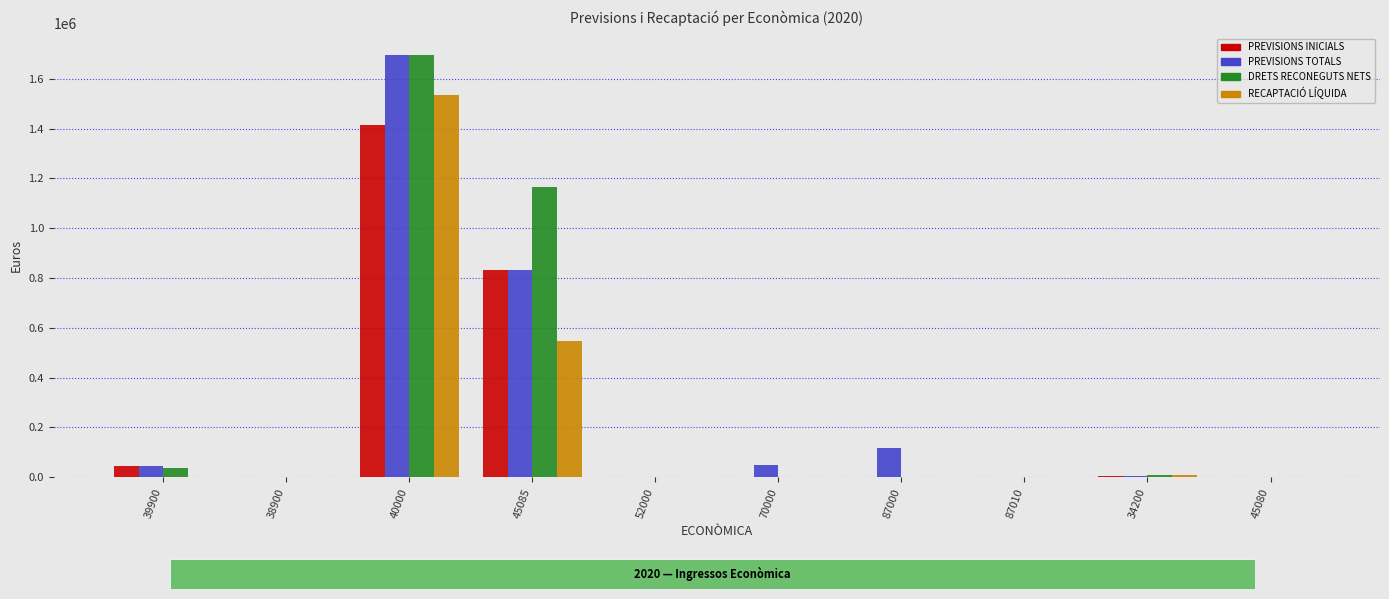

Which category has the highest value across all series?

40000